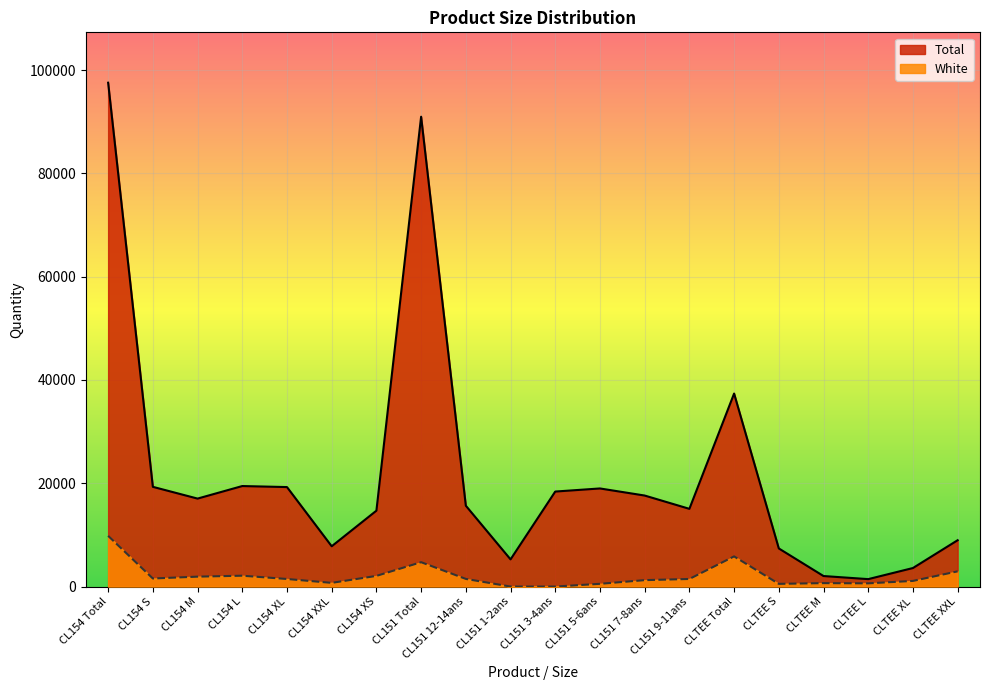

Rank the categories by White value from highest to lowest.

CL154 Total, CLTEE Total, CL151 Total, CLTEE XXL, CL154 L, CL154 XS, CL154 M, CL154 S, CL151 12-14ans, CL151 9-11ans, CL154 XL, CL151 7-8ans, CLTEE XL, CL154 XXL, CLTEE M, CLTEE L, CL151 5-6ans, CLTEE S, CL151 1-2ans, CL151 3-4ans